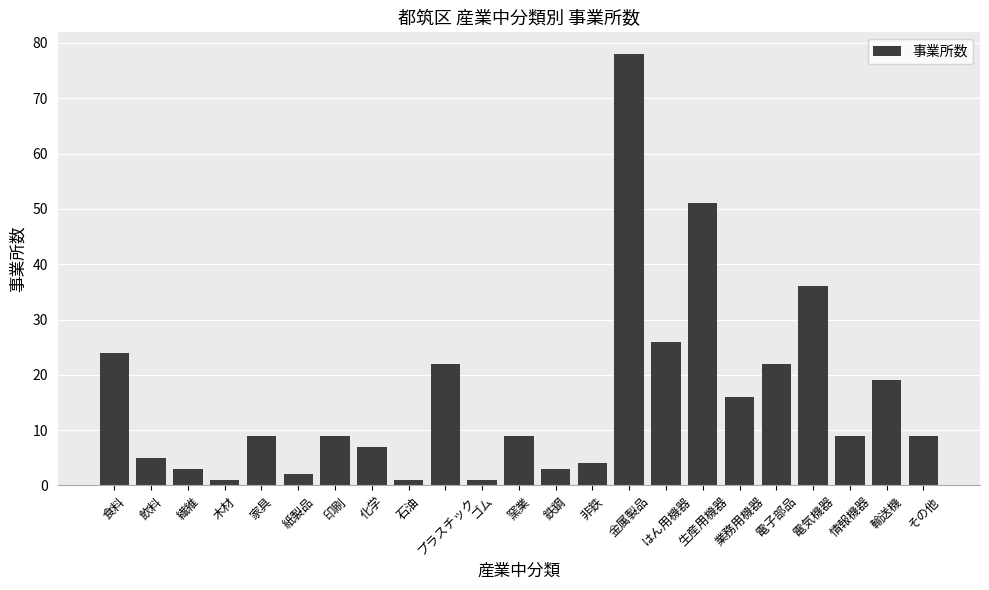

Which category has the highest value across all series?

金属製品